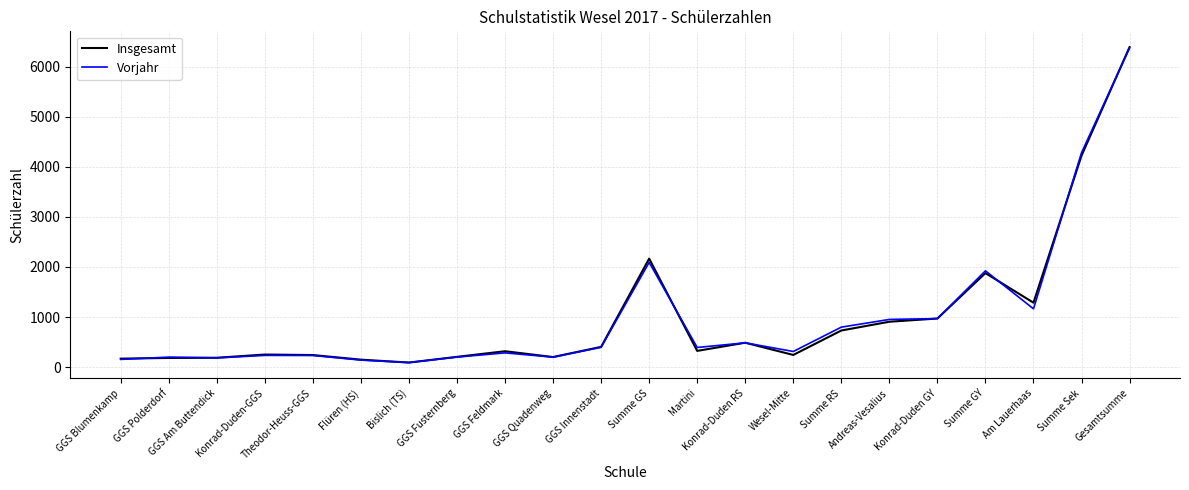

At which label is Insgesamt closest to 3240?

Summe Sek